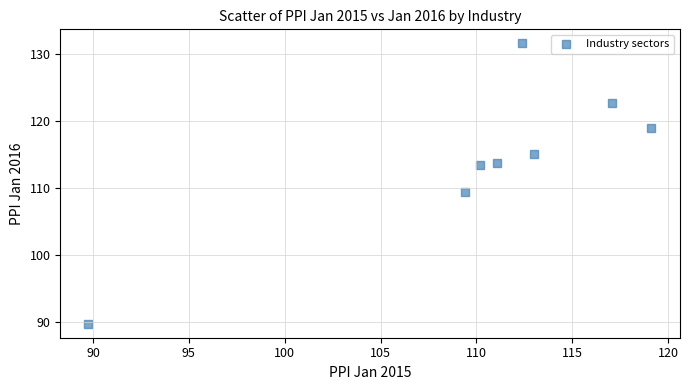

What is the average X value?

110.3